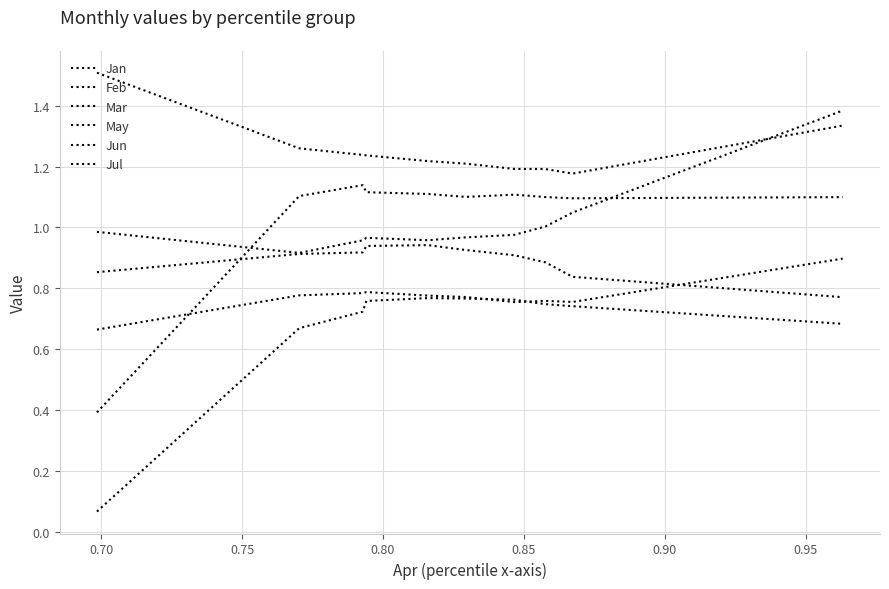

Is this an area chart (filled region under the line)?

No